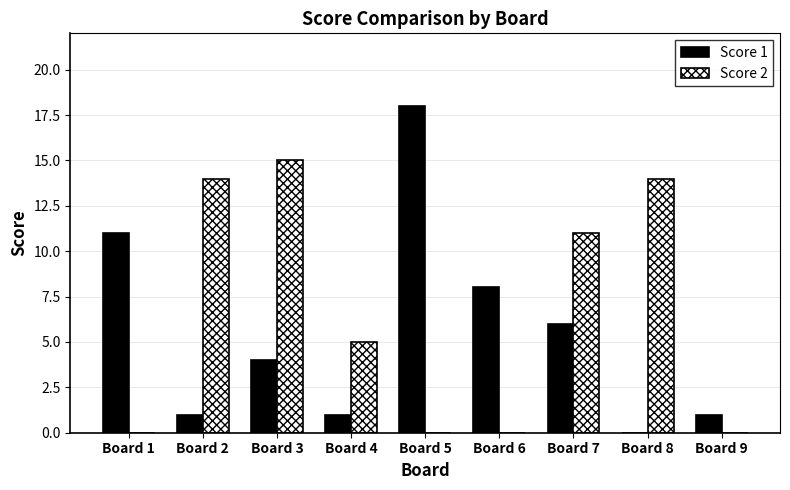

Reading right to left, what are all the values shown in this chart?

Score 1: 1	0	6	8	18	1	4	1	11
Score 2: 0	14	11	0	0	5	15	14	0